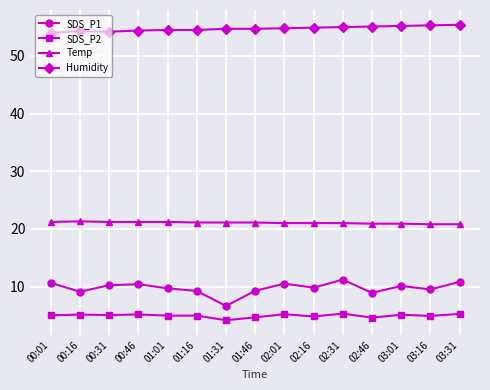

True or false: SDS_P1 and Temp intersect in this chart.

False